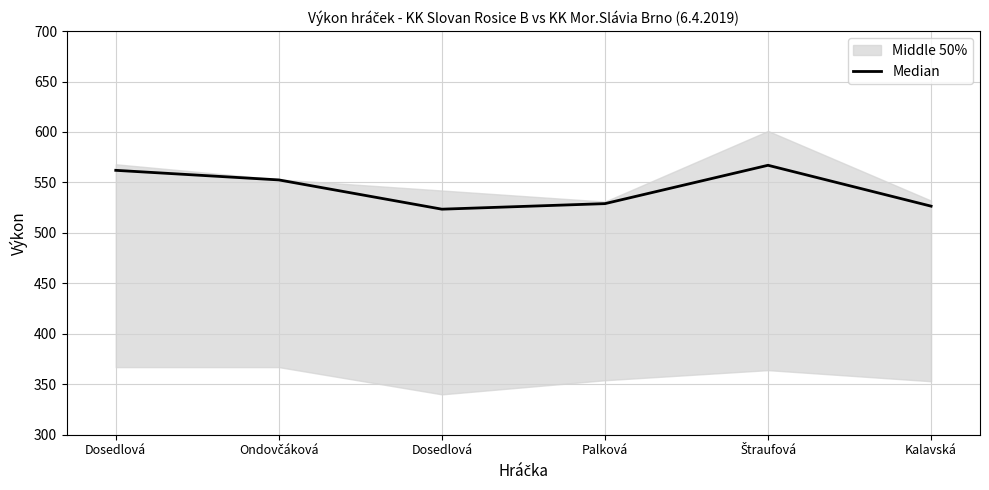

The value at Kalavská is 526.5. True or false?

True